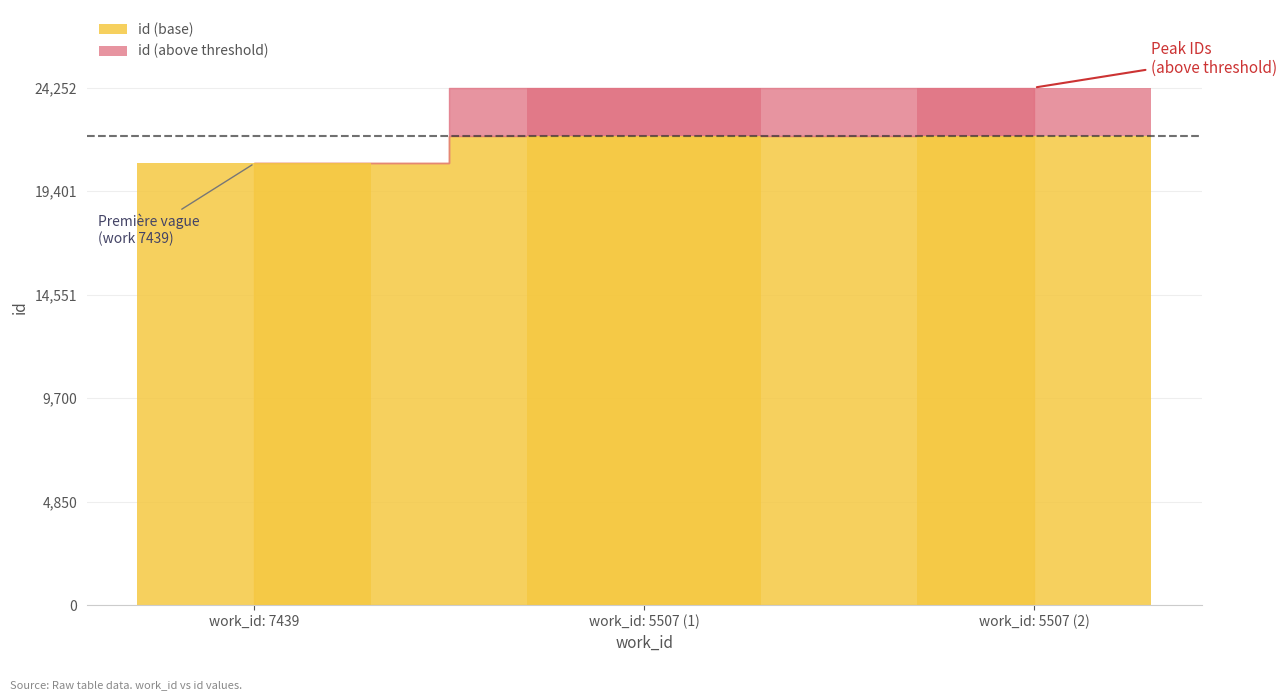

The id (base) series shows 35372 at work_id: 7439. True or false?

False